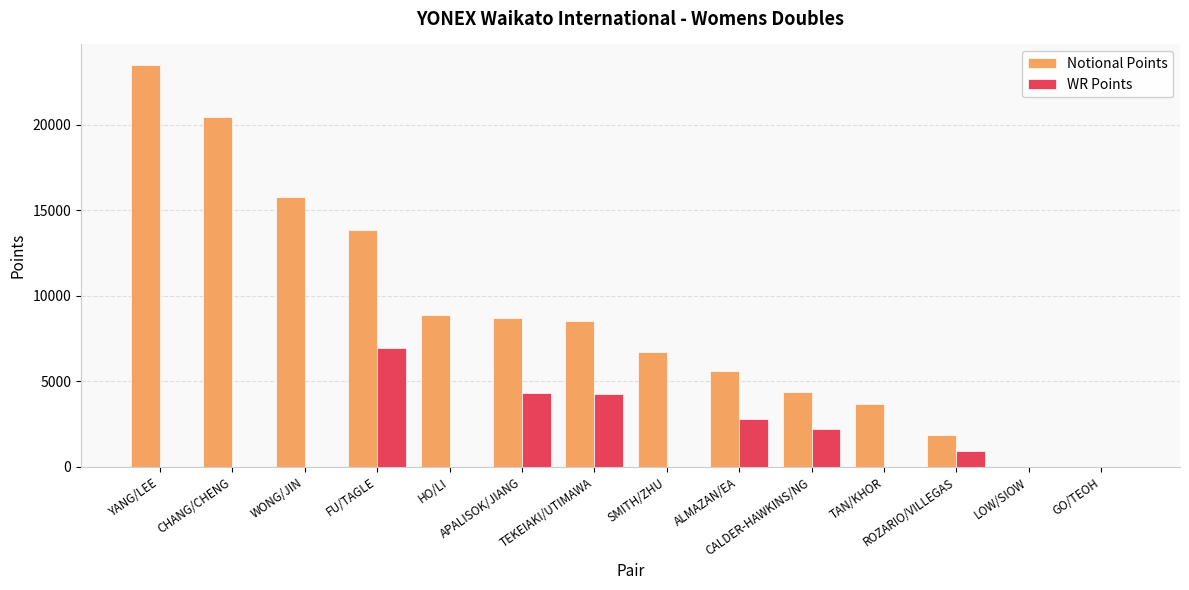

Which series has the largest total across all categories?

Notional Points